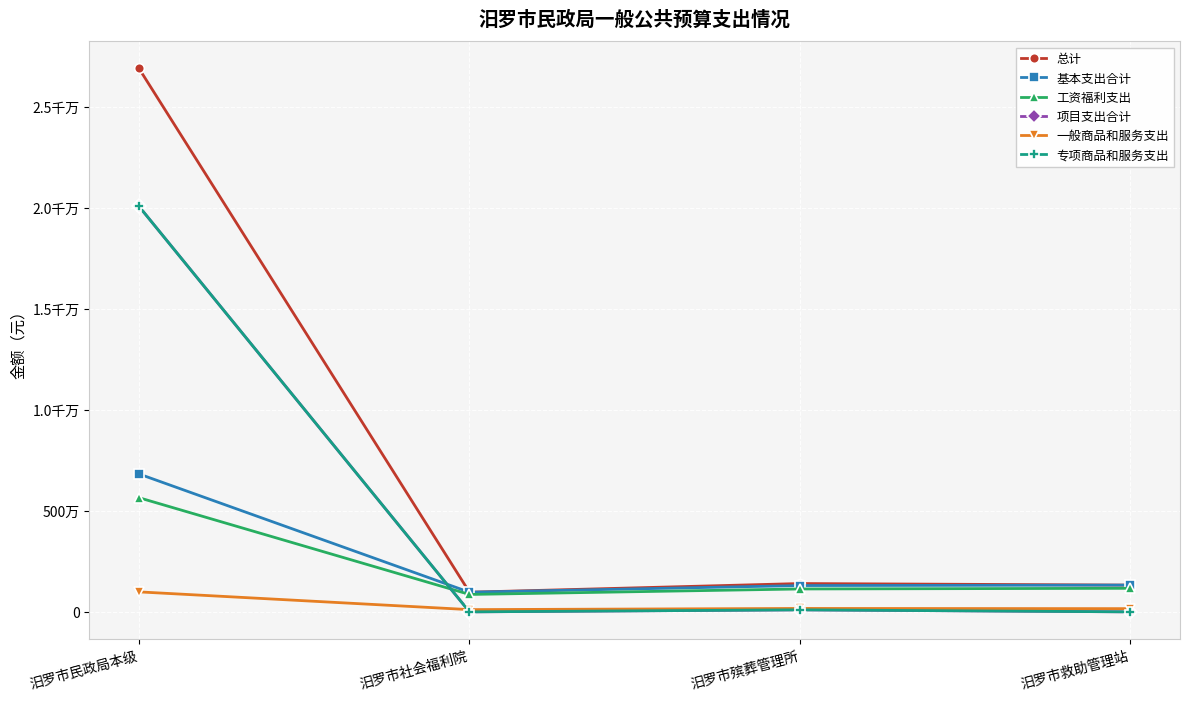

Does the chart have visible grid lines?

Yes